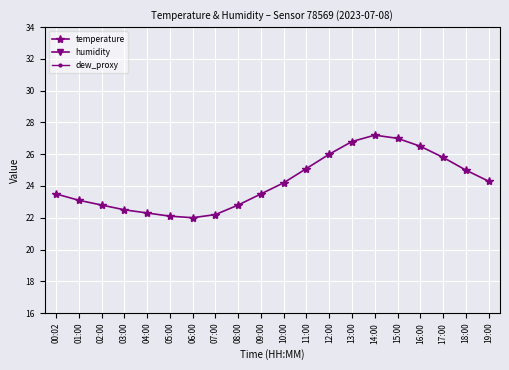

True or false: dew_proxy and temperature intersect in this chart.

False